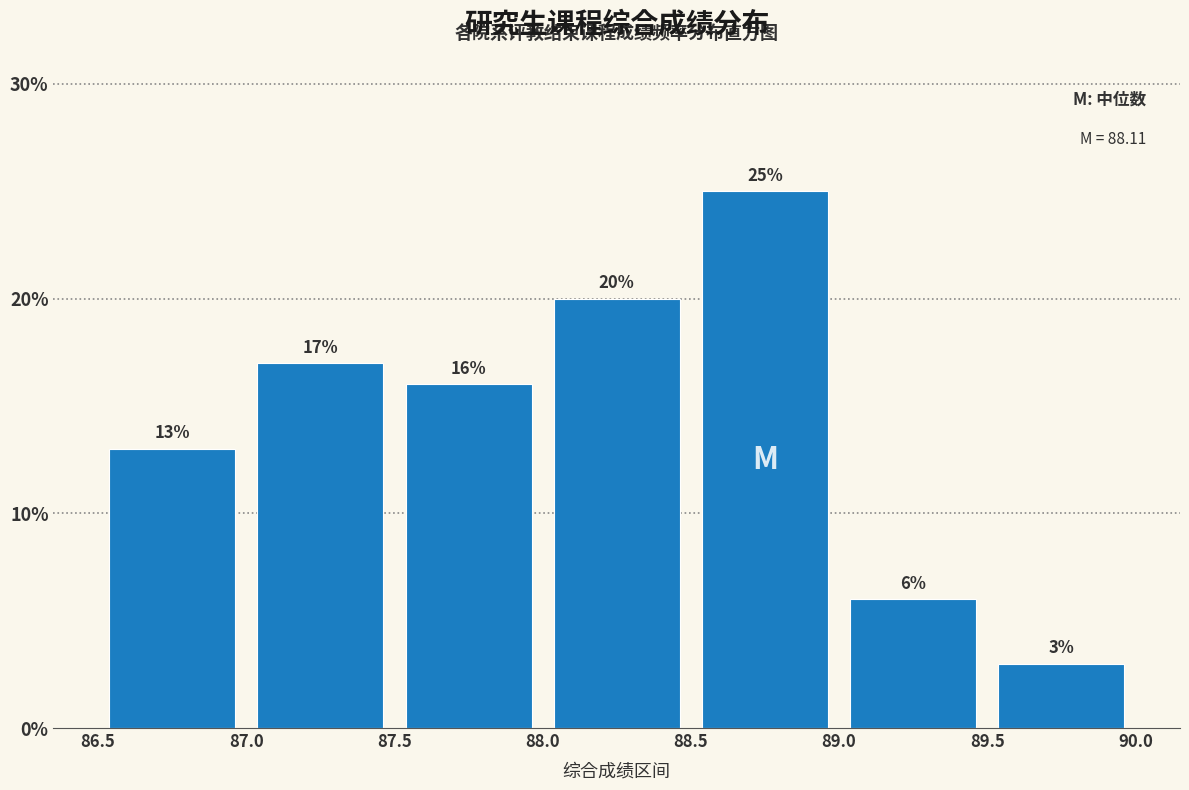

Over which range of the x-axis is the bar tallest?

88.5 to 89.0